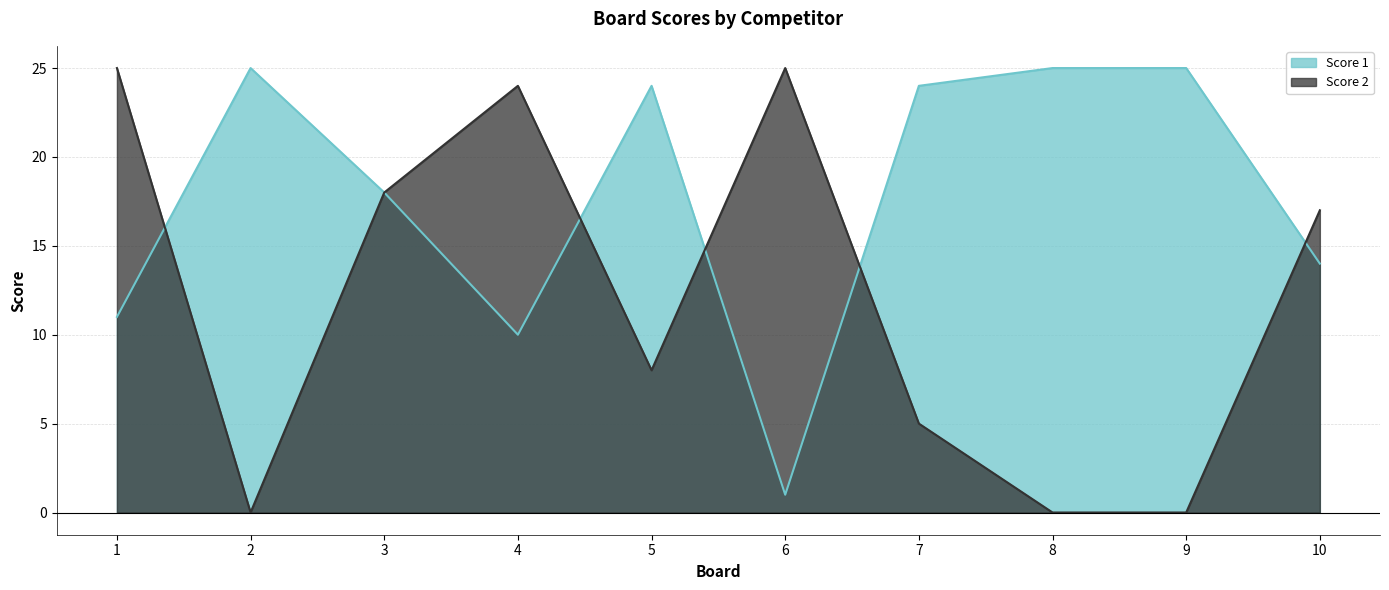

True or false: Score 2 and Score 1 intersect in this chart.

True